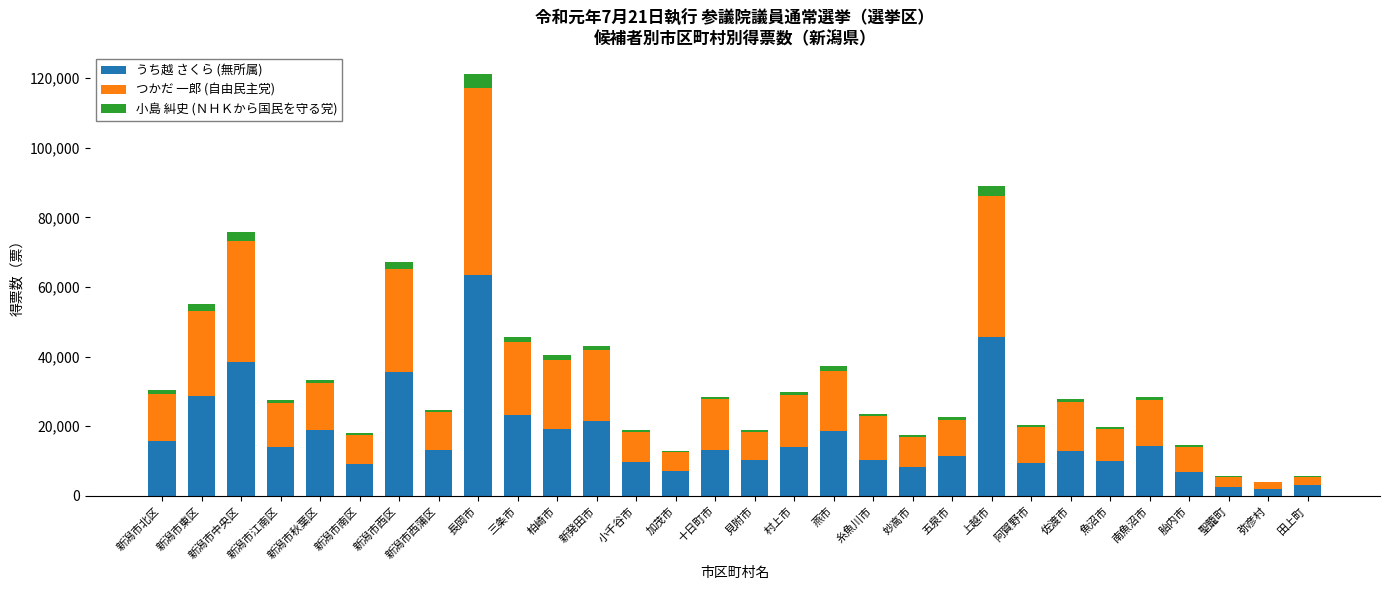

At which category is the sum across all series the highest?

長岡市